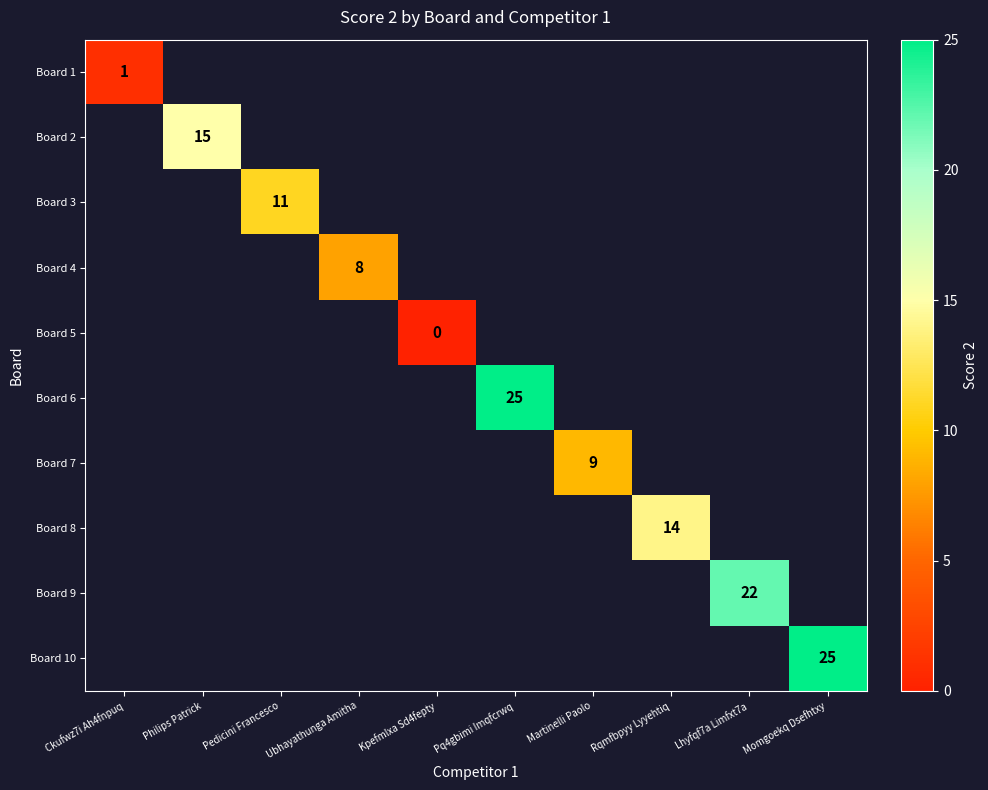

How many data points does each series have?

10